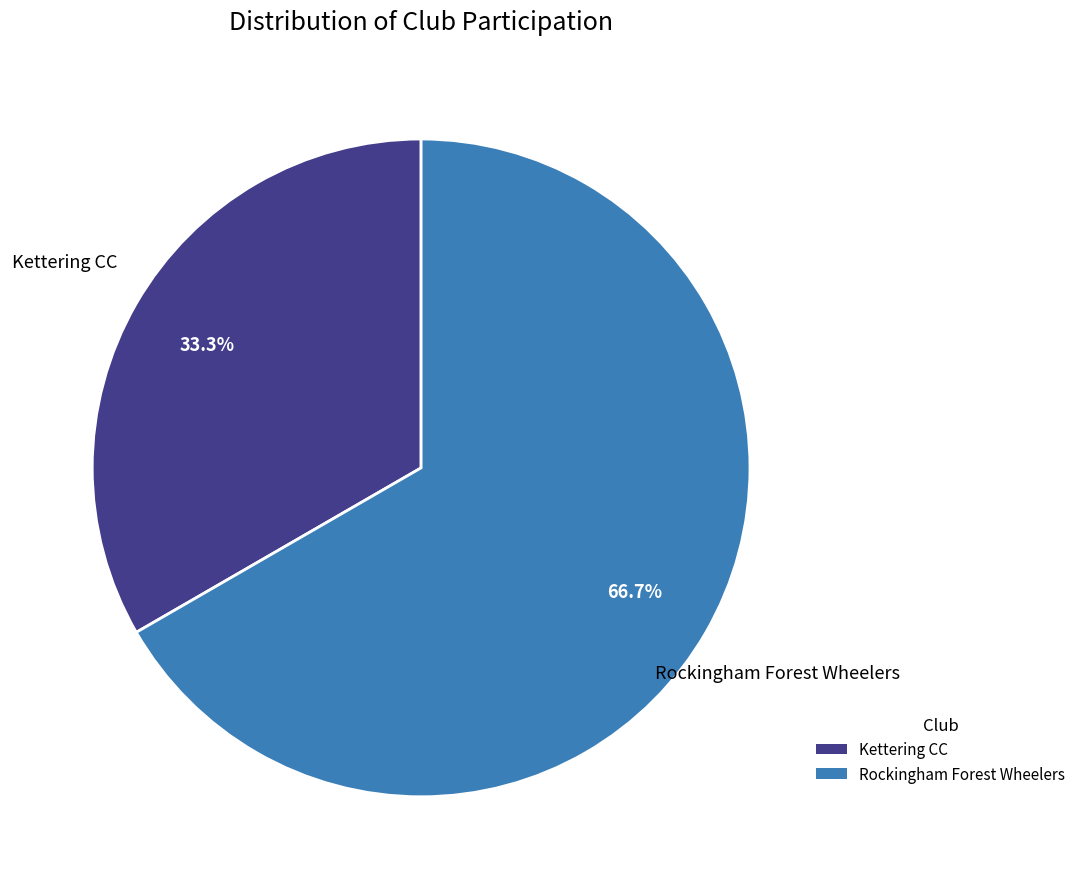

Count the number of slices in the pie.

2